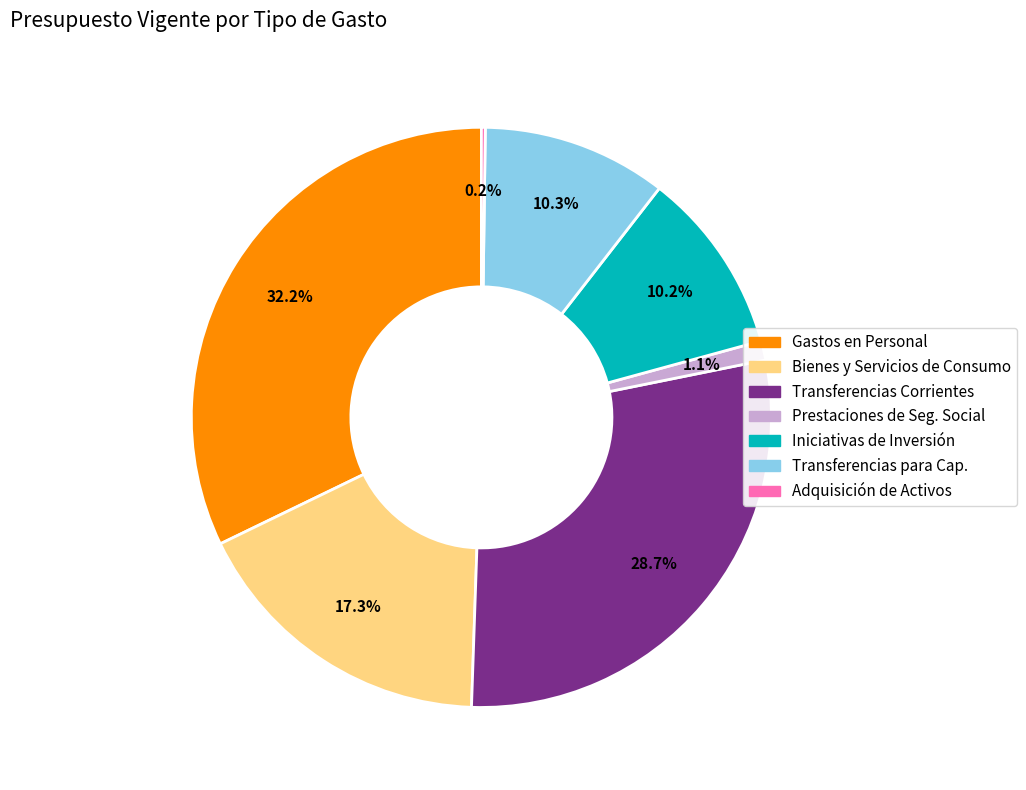

Is there any slice that represents more than half of the pie?

No